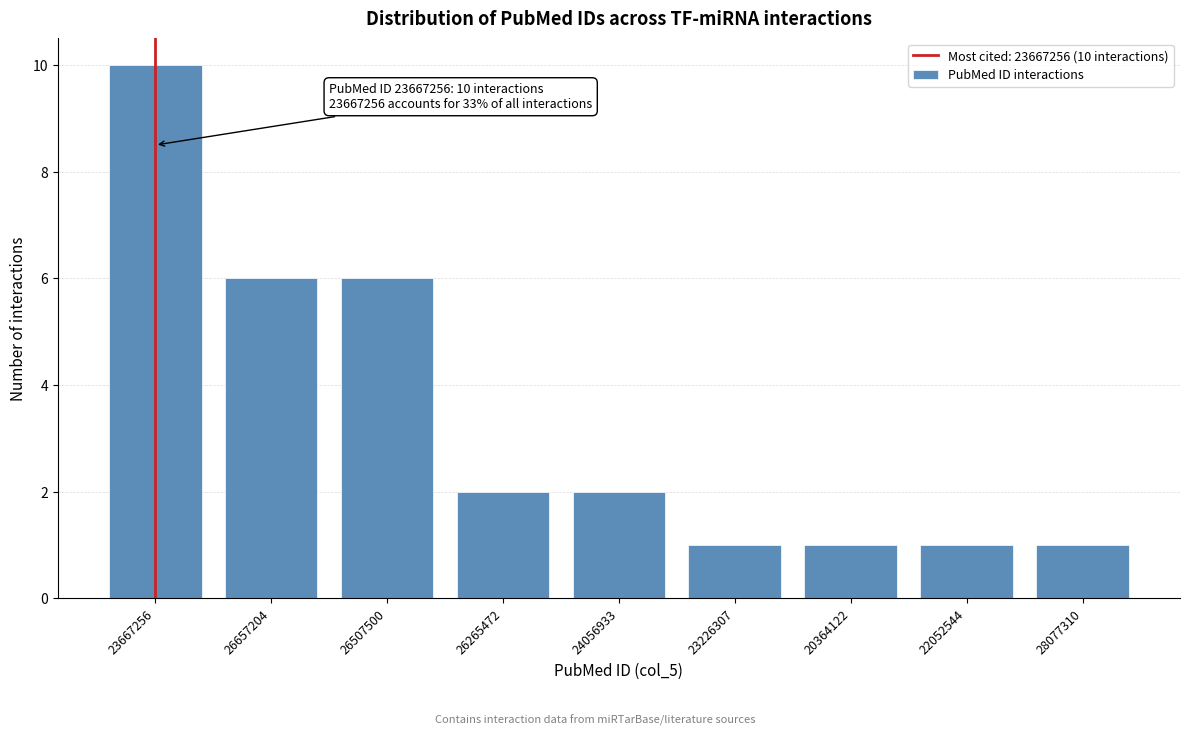

Reading left to right, list all the values displayed in this chart.

10	6	6	2	2	1	1	1	1